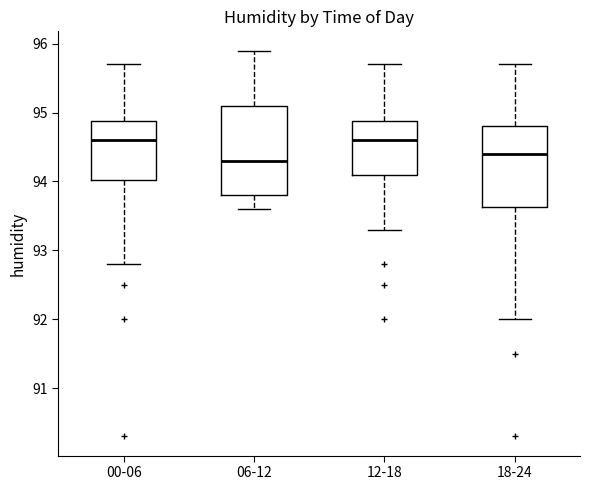

Reading left to right, transcribe this box plot: for each box, give where its median line is, the range the box spans, and where its two whiskers end, as read against the y-axis. The values are not printed on the chart, so give them approximately, as read against the axis.

00-06: median 94.6, box 94.0 to 94.9, whiskers 92.8 to 95.7
06-12: median 94.3, box 93.8 to 95.1, whiskers 93.6 to 95.9
12-18: median 94.6, box 94.1 to 94.9, whiskers 93.3 to 95.7
18-24: median 94.4, box 93.6 to 94.8, whiskers 92.0 to 95.7